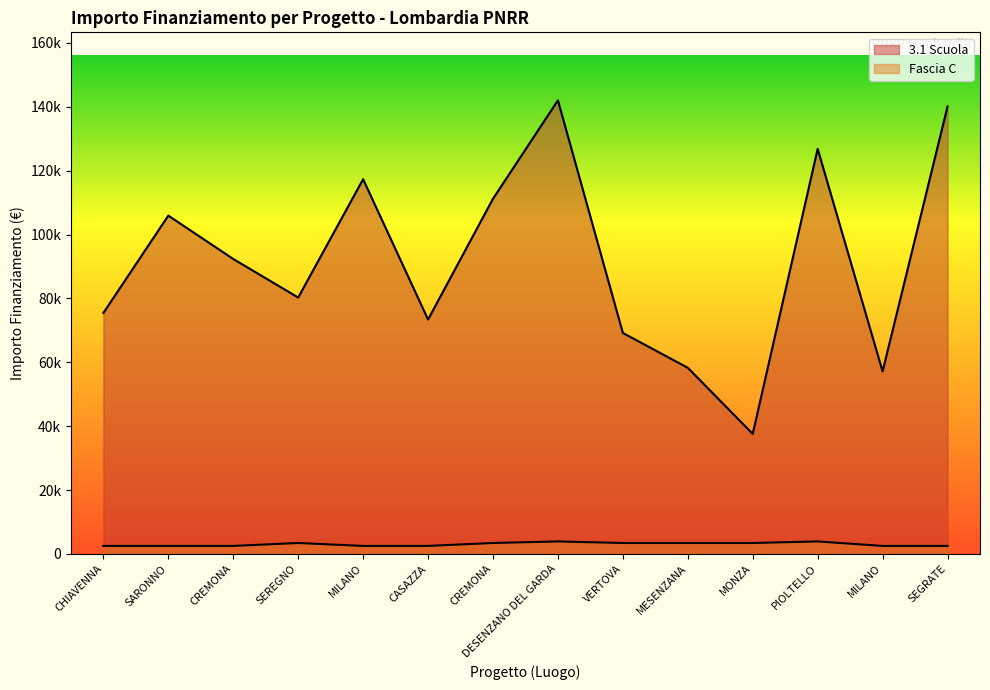

Rank the series at PIOLTELLO from lowest to highest value.

Fascia C, 3.1 Scuola